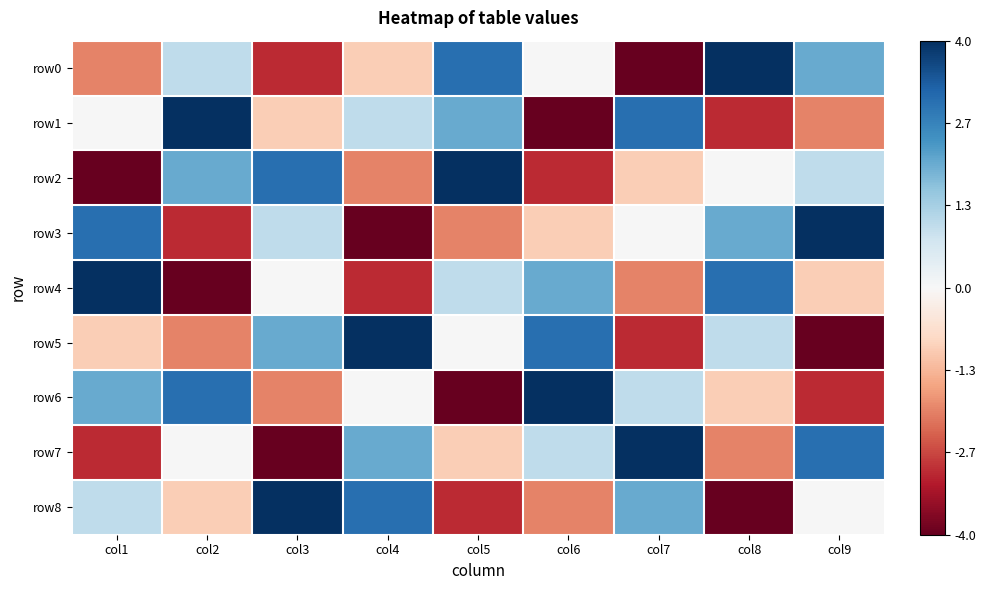

Rank the series at col4 from lowest to highest value.

row3, row4, row2, row0, row6, row1, row7, row8, row5